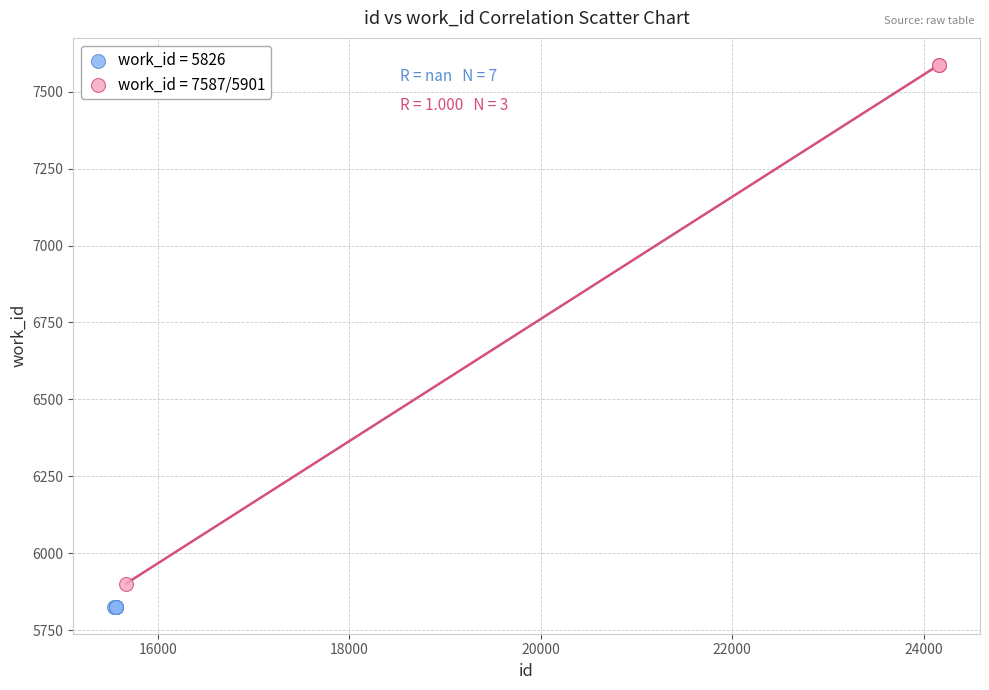

Which series contains the highest Y value?

work_id = 7587/5901